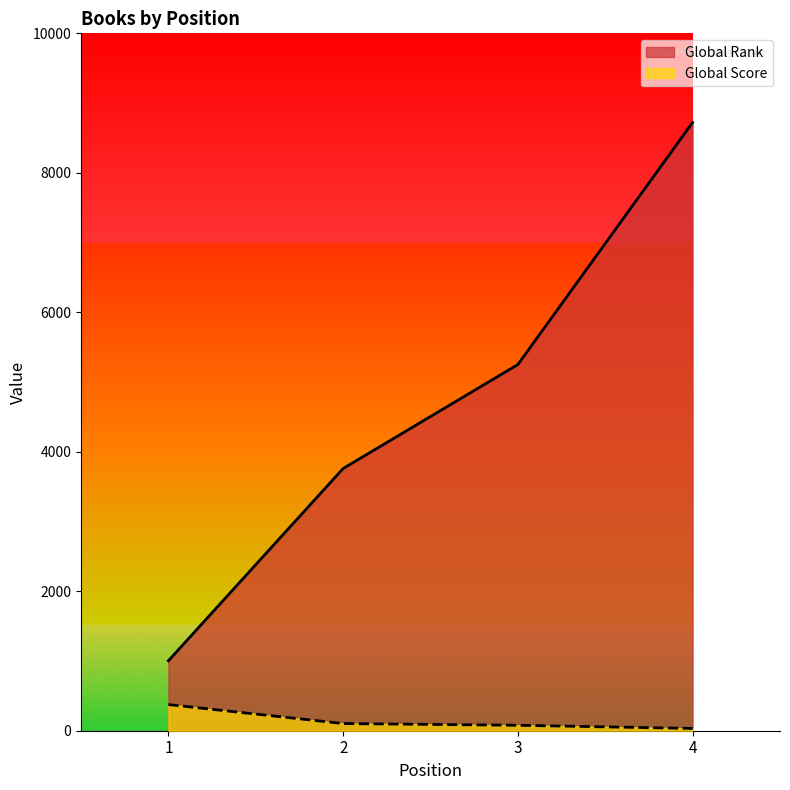

The value of Global Rank at 1 is 1003. True or false?

True